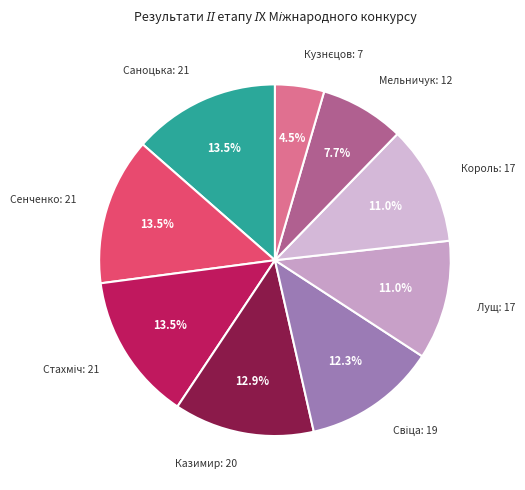

Is there a majority slice in this chart?

No